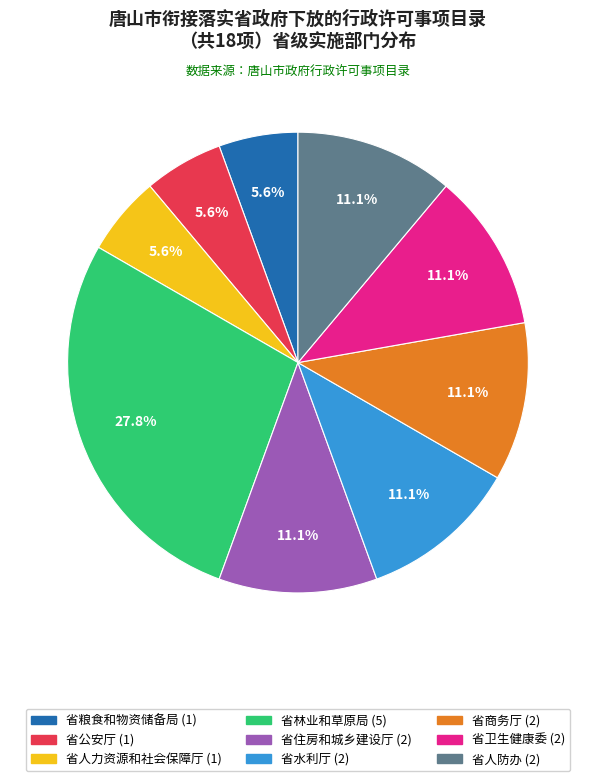

How many segments does this pie chart have?

9